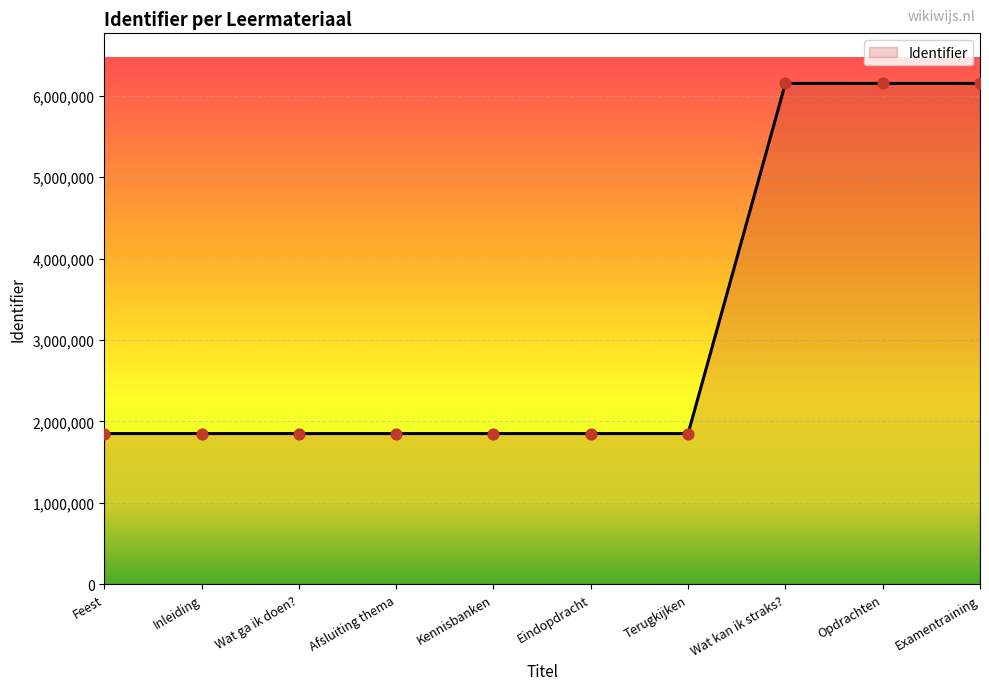

Approximately how many times larger is the value at Afsluiting thema compared to Wat ga ik doen??

1.0